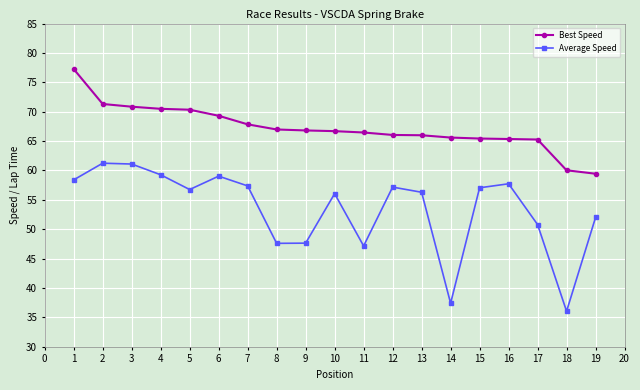

Rank the series by their average value, from highest to lowest.

Best Speed, Average Speed